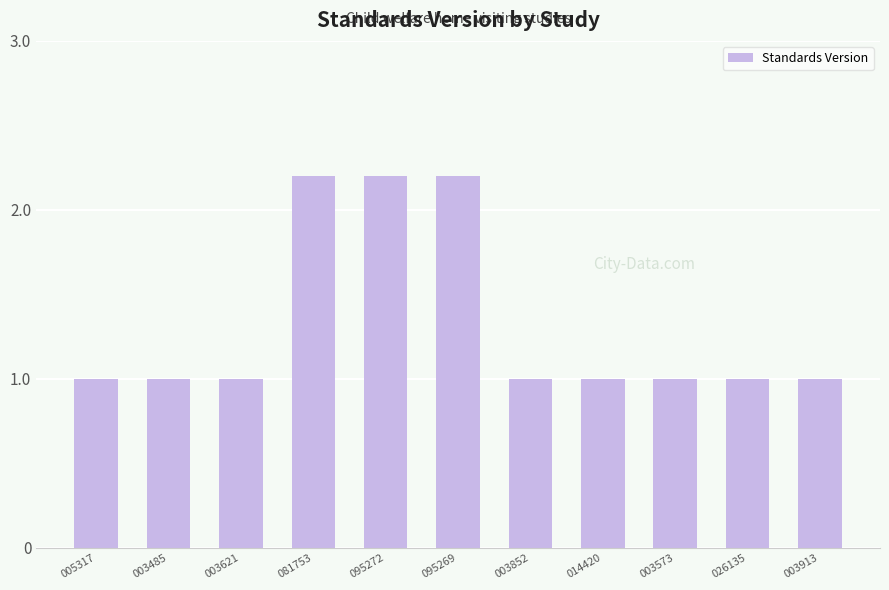

Reading left to right, extract all data points from this chart.

005317=1.0	003485=1.0	003621=1.0	081753=2.2	095272=2.2	095269=2.2	003852=1.0	014420=1.0	003573=1.0	026135=1.0	003913=1.0